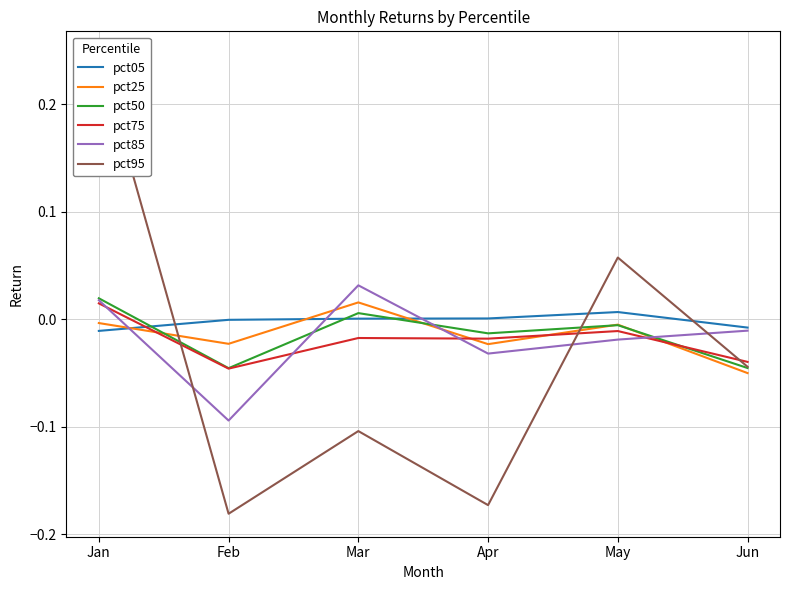

How many series are shown in this chart?

6